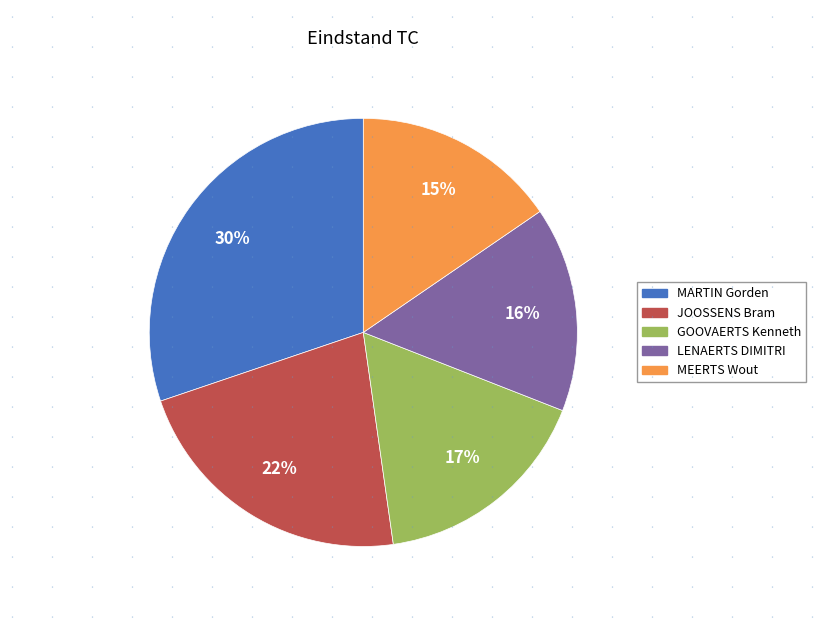

To the nearest percent, what is the average slice percentage?

20%